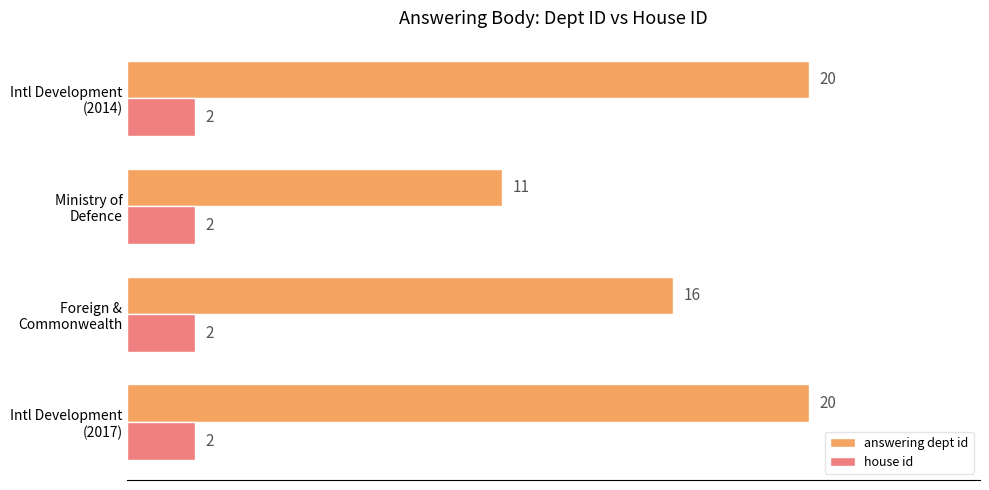

How many answering dept id values are between 16 and 20?

3